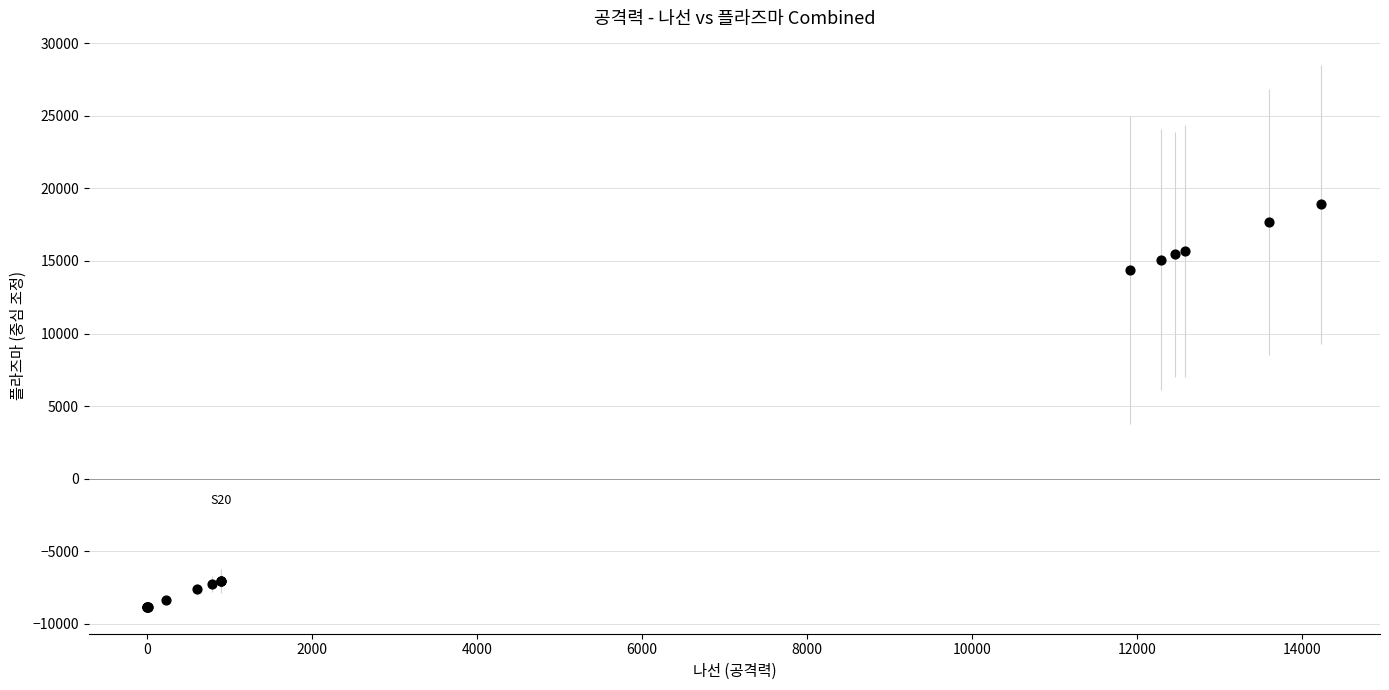

What Y value in the scatter plot is closest to 5047?

14348.8